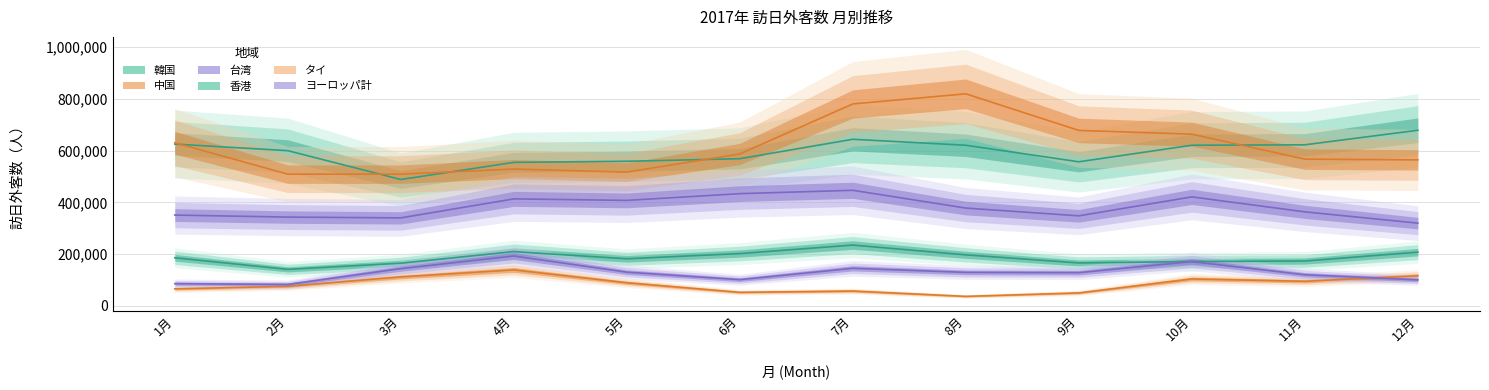

Reading left to right, what are all the values shown in this chart?

韓国: 1月=625415	2月=600018	3月=488349	4月=554627	5月=558892	6月=568877	7月=644026	8月=620904	9月=556885	10月=620936	11月=622604	12月=678905
中国: 1月=630570	2月=509090	3月=508979	4月=528781	5月=517038	6月=587193	7月=780771	8月=819855	9月=678313	10月=663815	11月=567149	12月=564264
台湾: 1月=350765	2月=342951	3月=339884	4月=413348	5月=407471	6月=433603	7月=446604	8月=377843	9月=347796	10月=421094	11月=363178	12月=319516
香港: 1月=185486	2月=140622	3月=164469	4月=209394	5月=181601	6月=201799	7月=234651	8月=196761	9月=165513	10月=171103	11月=172926	12月=207243
タイ: 1月=65176	2月=75098	3月=111502	4月=138559	5月=88816	6月=51755	7月=56699	8月=36176	9月=49526	10月=103536	11月=94533	12月=115835
ヨーロッパ計: 1月=85336	2月=82158	3月=143530	4月=192269	5月=129770	6月=100778	7月=144746	8月=128930	9月=127835	10月=170600	11月=119799	12月=99911